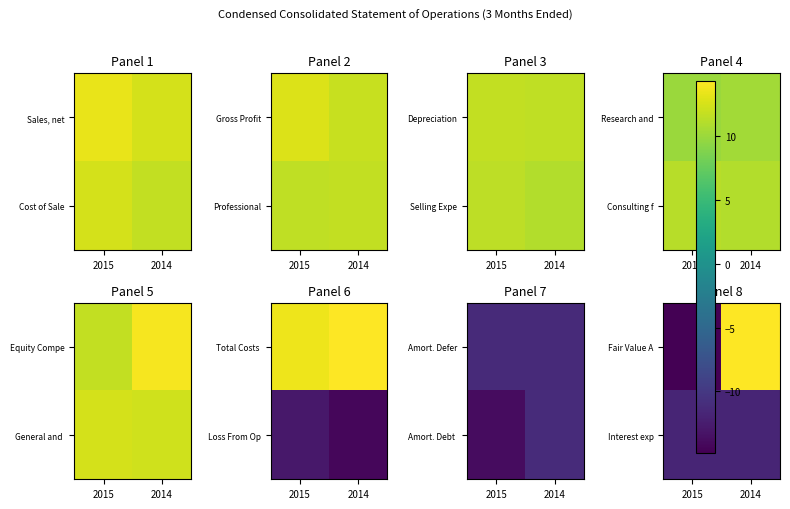

Which has a higher value, 2014 or 2015?

2014